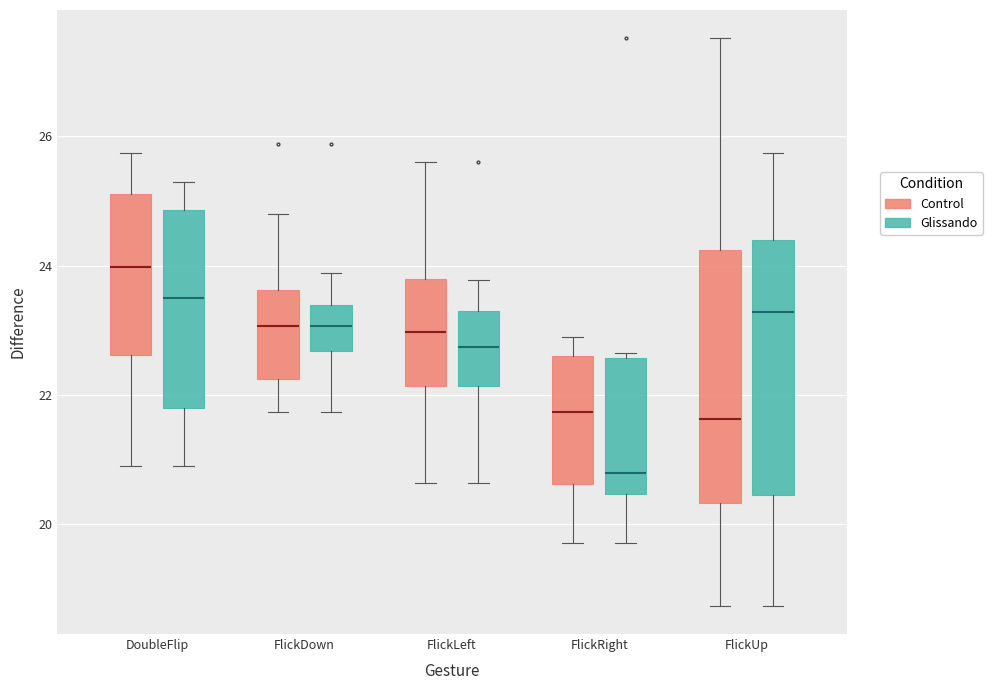

Where does the lower whisker of the box for FlickDown (Control) end on the y-axis? The values are not printed on the chart, so give them approximately, as read against the axis.

21.8